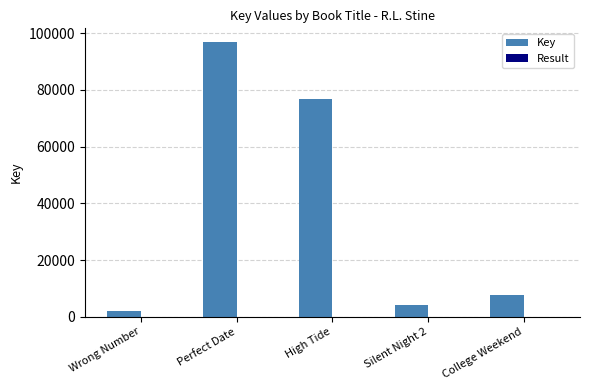

What is the sum of all Key values?

187910